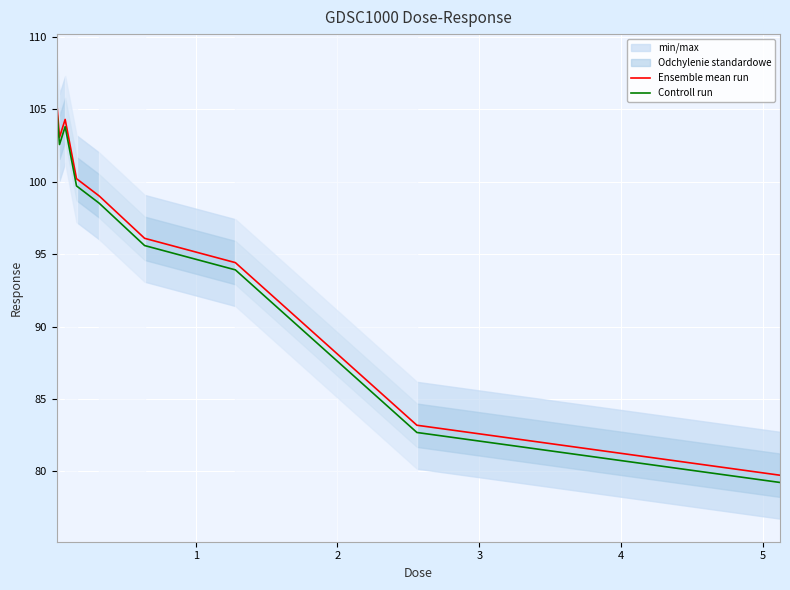

True or false: Controll run and Ensemble mean run intersect in this chart.

False